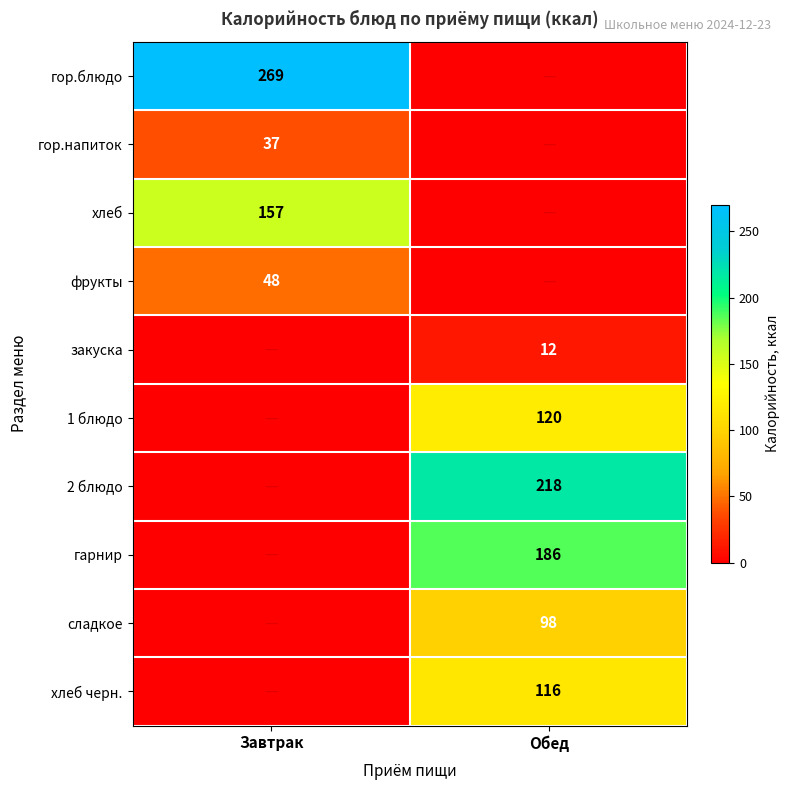

True or false: гарнир has a value of 79 at Обед.

False